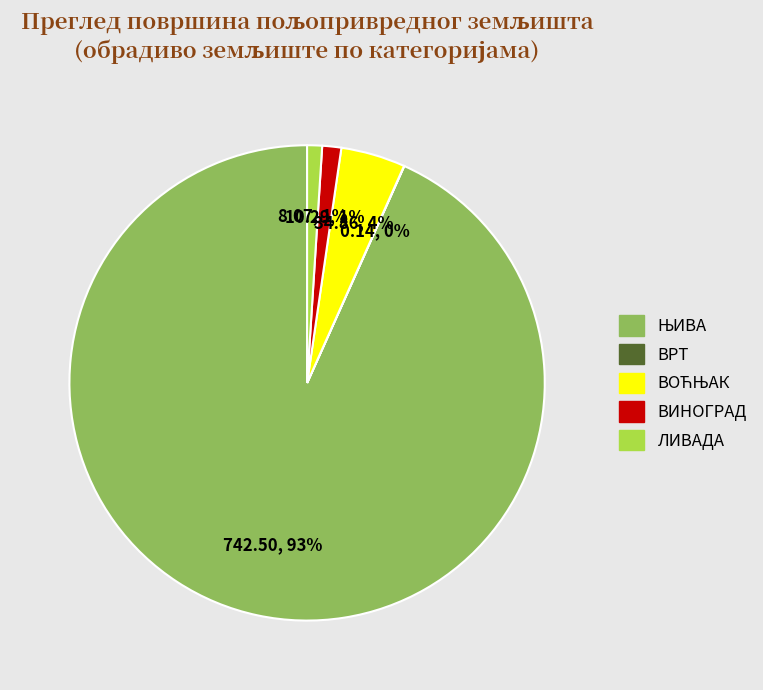

To the nearest percent, what is the average slice percentage?

20%